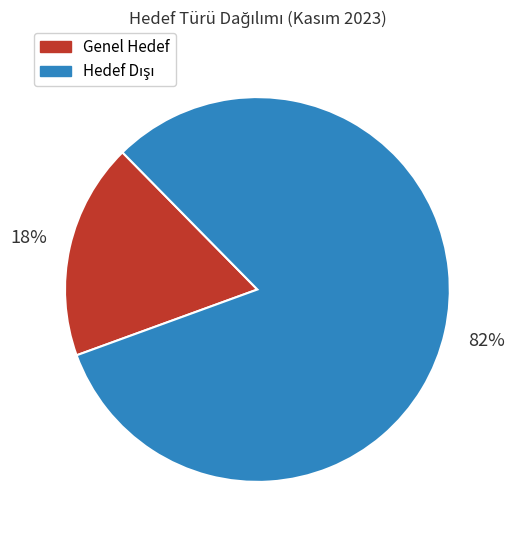

To the nearest percent, what is the difference between the largest and smallest slice percentages?

64%